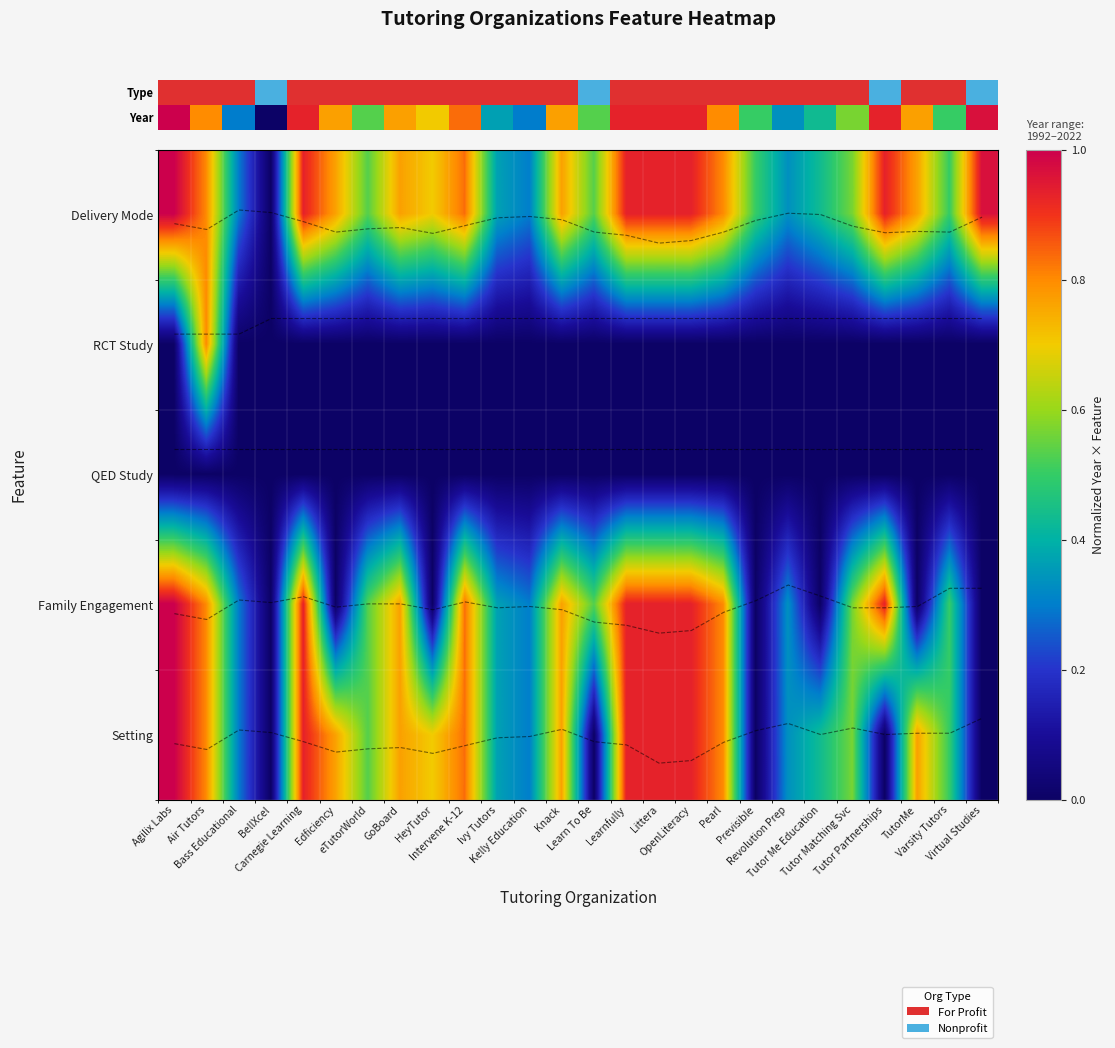

What is the total value across all series at Knack?

2.3